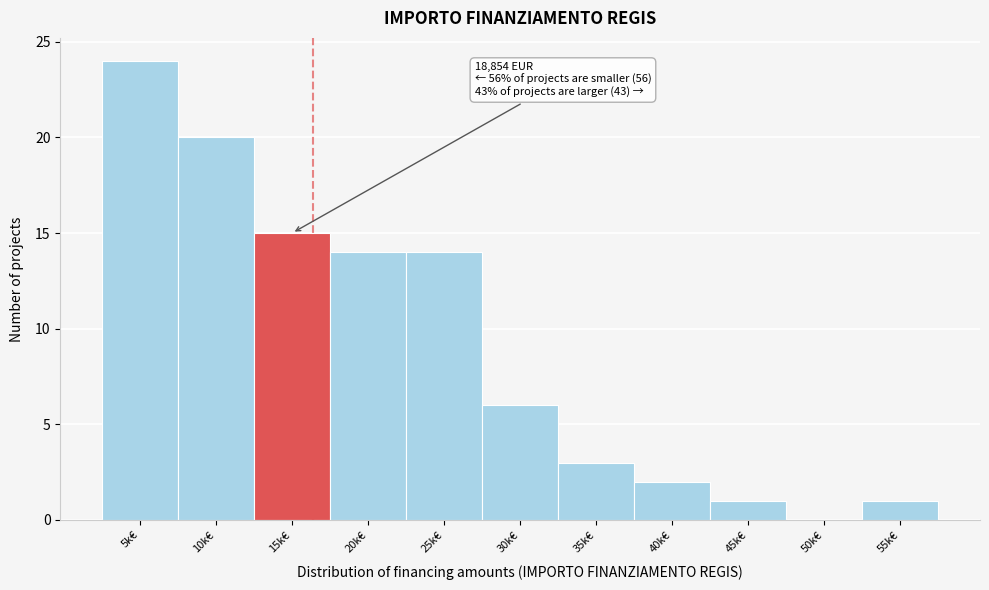

Reading left to right, what are all the values shown in this chart?

5k€=24	10k€=20	15k€=15	20k€=14	25k€=14	30k€=6	35k€=3	40k€=2	45k€=1	50k€=0	55k€=1